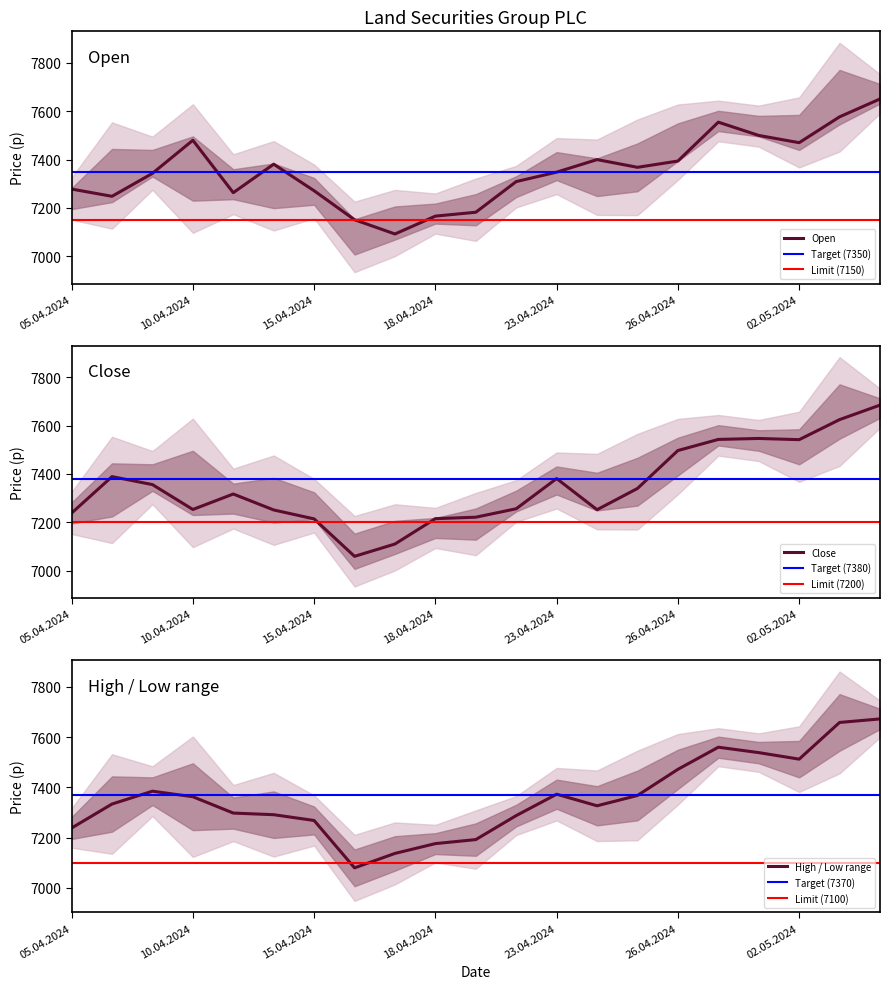

Is this an area chart (filled region under the line)?

No